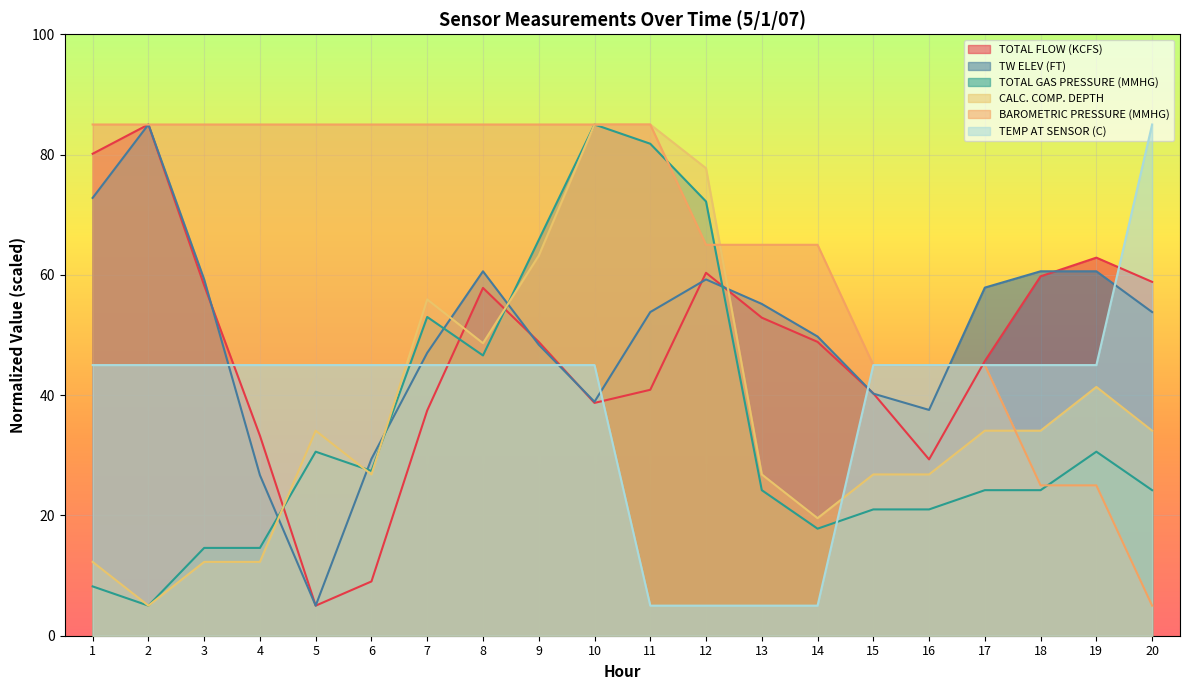

How many lines are shown in the chart?

6